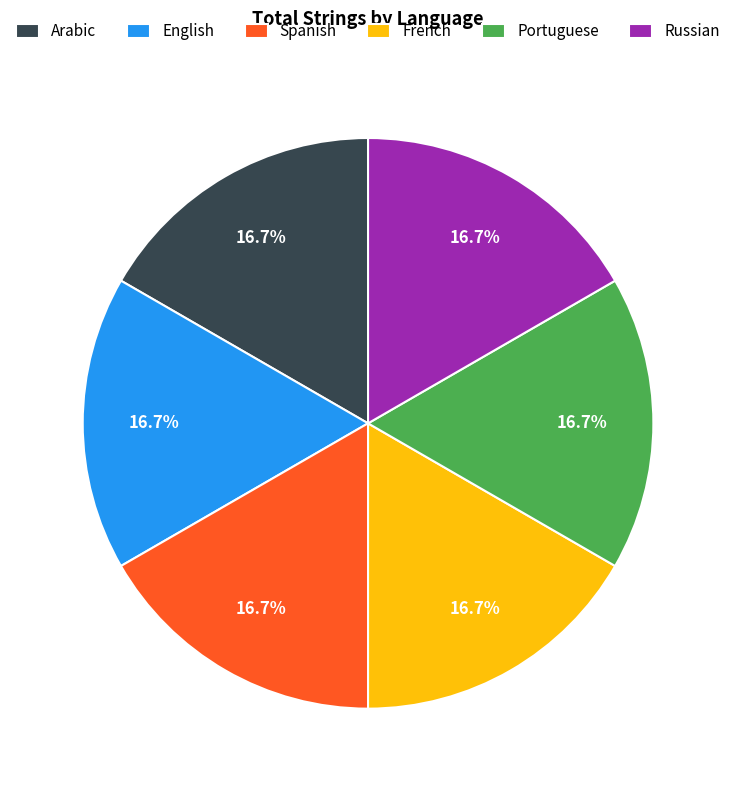

Is it true that English is 99% of the pie?

False